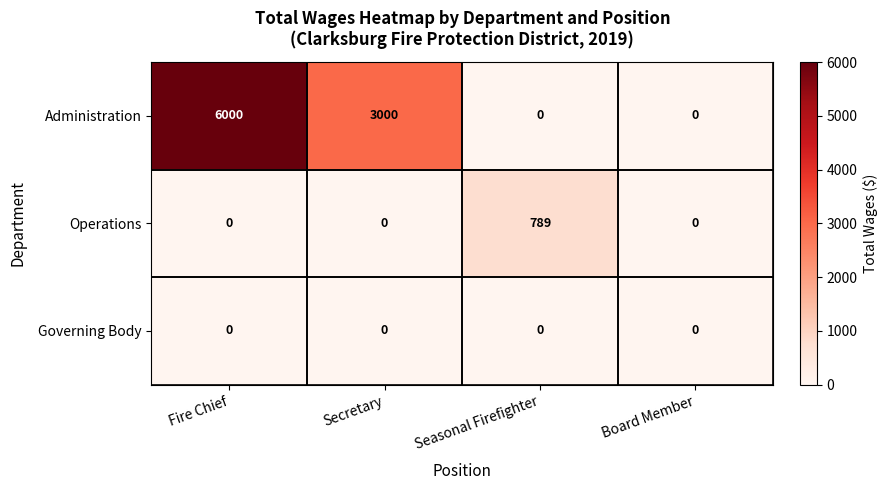

What is the maximum value shown in the chart?

6000